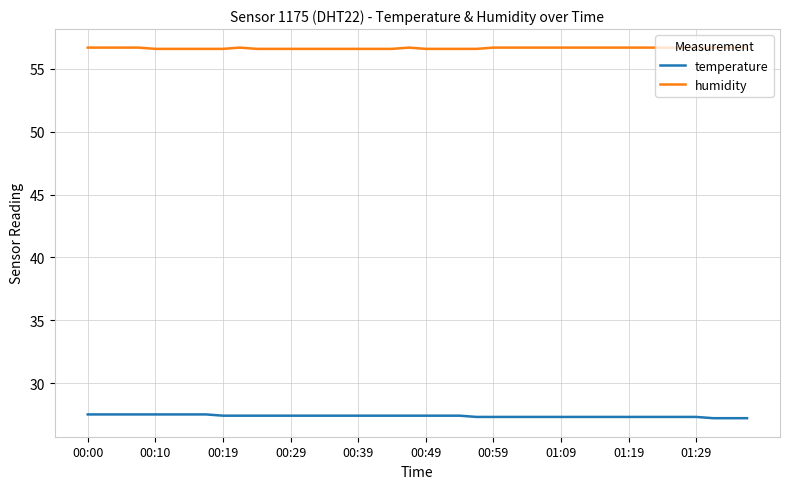

Which series has the largest total across all categories?

humidity